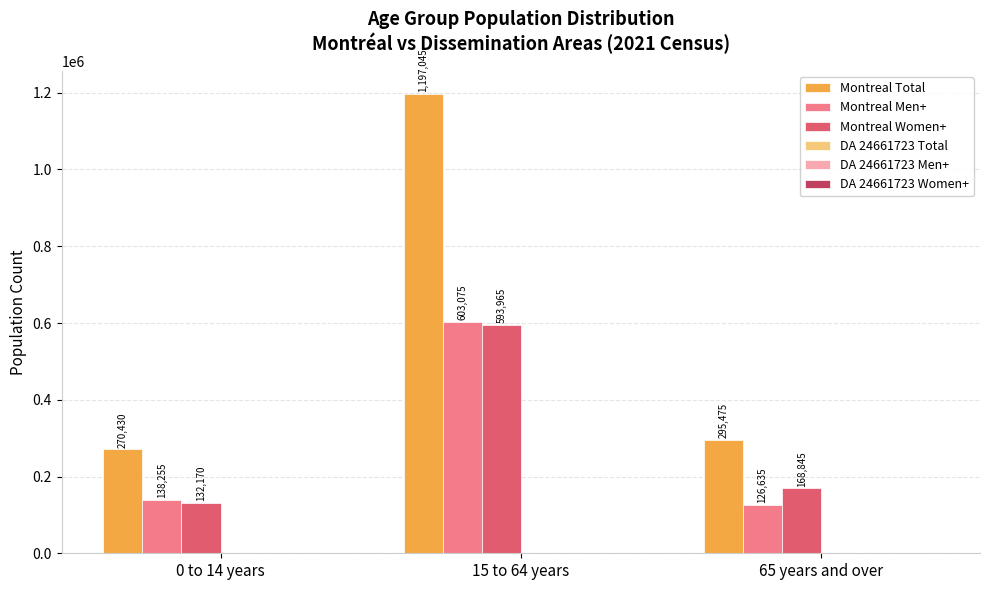

Is the value of Montreal Women+ at 15 to 64 years greater than the value of Montreal Men+ at 0 to 14 years?

Yes